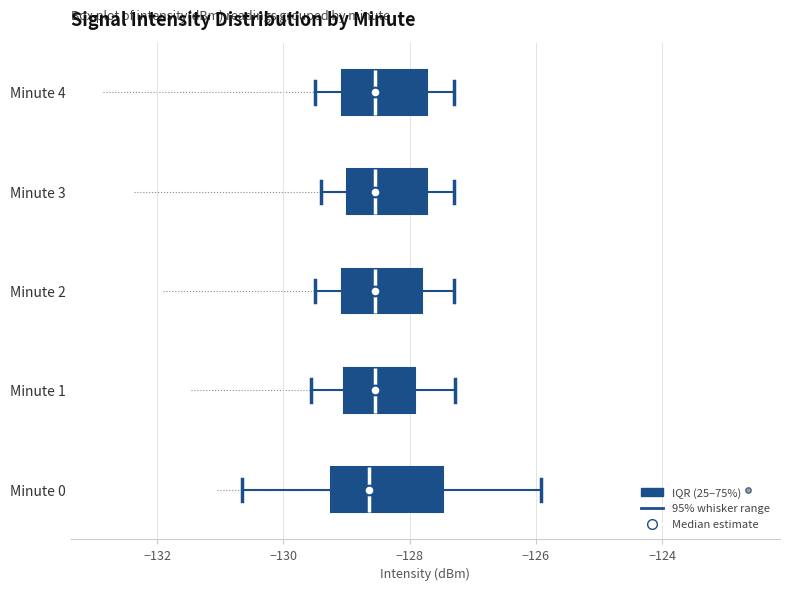

Reading bottom to top, transcribe this box plot: for each box, give where its median line is, the range the box spans, and where its two whiskers end, as read against the x-axis. The values are not printed on the chart, so give them approximately, as read against the axis.

Minute 0: median -128.6, box -129.2 to -127.4, whiskers -130.6 to -126.0
Minute 1: median -128.6, box -129.0 to -128.0, whiskers -129.6 to -127.2
Minute 2: median -128.6, box -129.0 to -127.8, whiskers -129.4 to -127.2
Minute 3: median -128.6, box -129.0 to -127.8, whiskers -129.4 to -127.2
Minute 4: median -128.6, box -129.0 to -127.8, whiskers -129.4 to -127.2